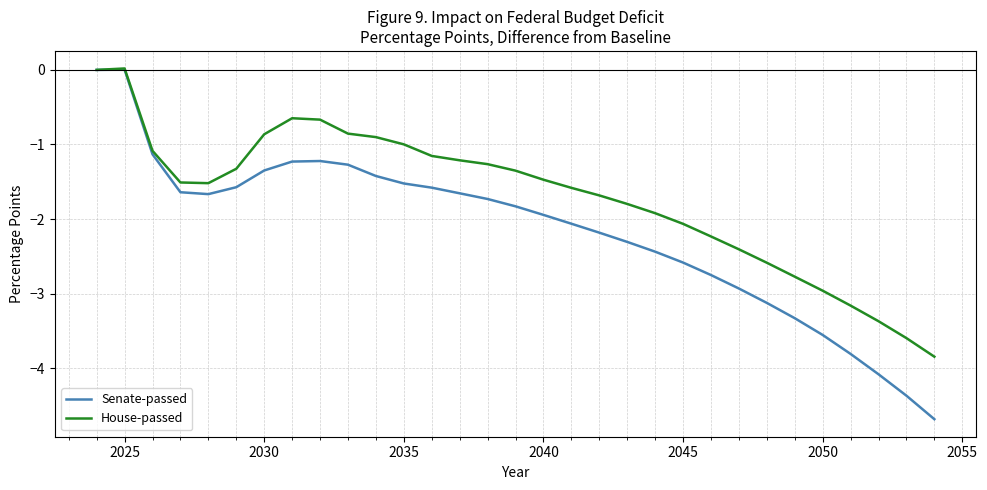

Rank the series by their average value, from highest to lowest.

House-passed, Senate-passed